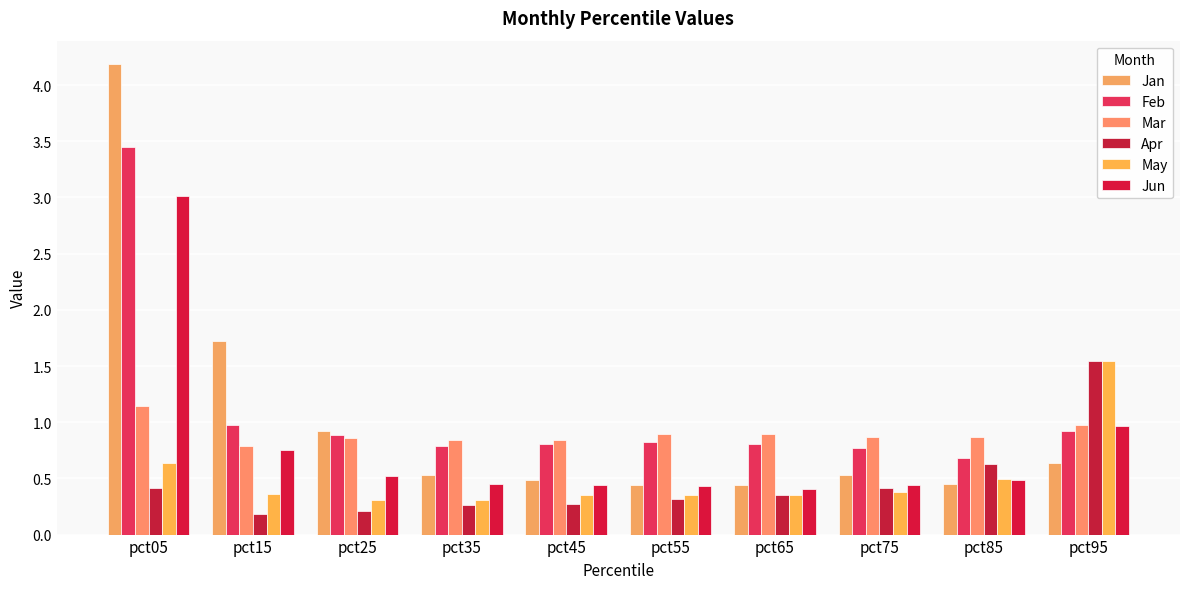

Reading left to right, list all the values displayed in this chart.

Jan: 4.2	1.7	0.9	0.5	0.5	0.4	0.4	0.5	0.5	0.6
Feb: 3.5	1.0	0.9	0.8	0.8	0.8	0.8	0.8	0.7	0.9
Mar: 1.1	0.8	0.9	0.8	0.8	0.9	0.9	0.9	0.9	1.0
Apr: 0.4	0.2	0.2	0.3	0.3	0.3	0.4	0.4	0.6	1.5
May: 0.6	0.4	0.3	0.3	0.4	0.4	0.3	0.4	0.5	1.5
Jun: 3.0	0.8	0.5	0.5	0.4	0.4	0.4	0.4	0.5	1.0